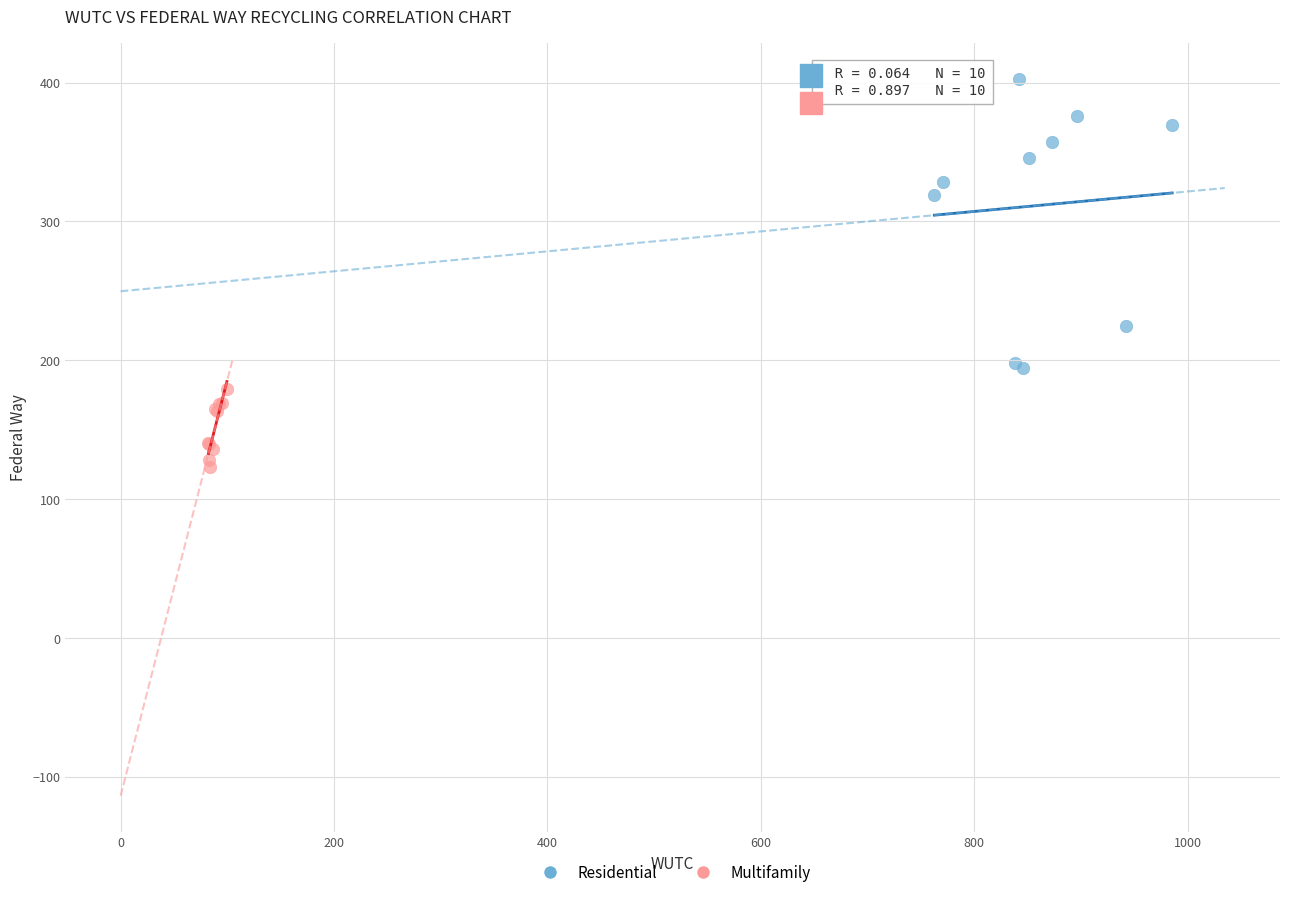

Which series has the largest Y range (max minus min)?

Residential